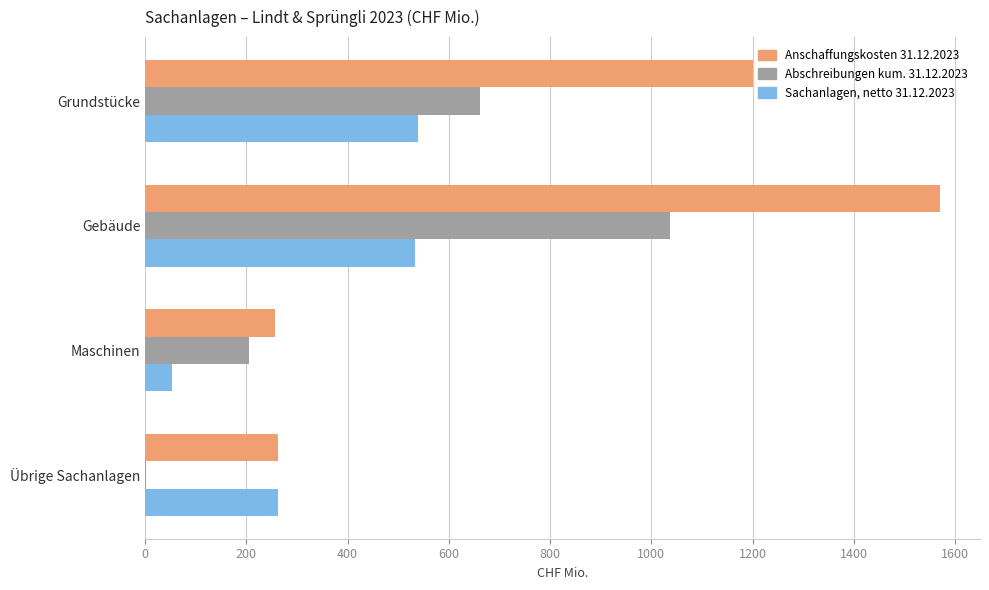

What is the sum of the Abschreibungen kum. 31.12.2023 values at Maschinen and Gebäude?

1241.8